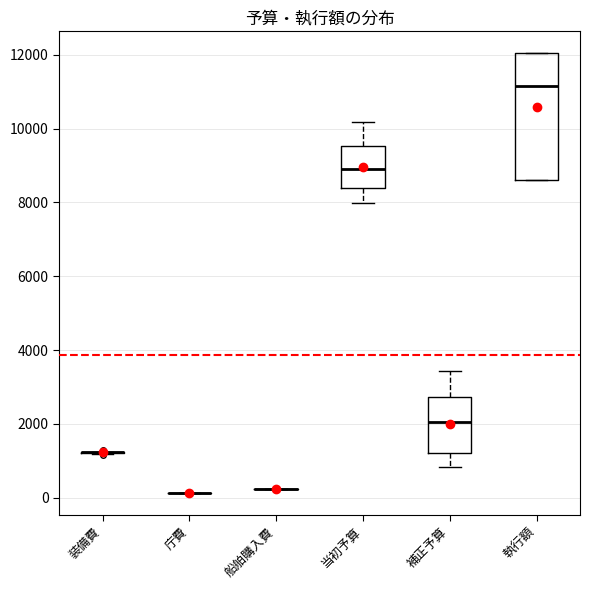

Reading left to right, transcribe this box plot: for each box, give where its median line is, the range the box spans, and where its two whiskers end, as read against the y-axis. The values are not printed on the chart, so give them approximately, as read against the axis.

装備費: box collapsed to a line at 1200, whiskers 1200 to 1200
庁費: box collapsed to a line at 200, whiskers 200 to 200
船舶購入費: box collapsed to a line at 200, whiskers 200 to 200
当初予算: median 8800, box 8400 to 9600, whiskers 8000 to 10200
補正予算: median 2000, box 1200 to 2800, whiskers 800 to 3400
執行額: median 11200, box 8600 to 12000, whiskers 8600 to 12000